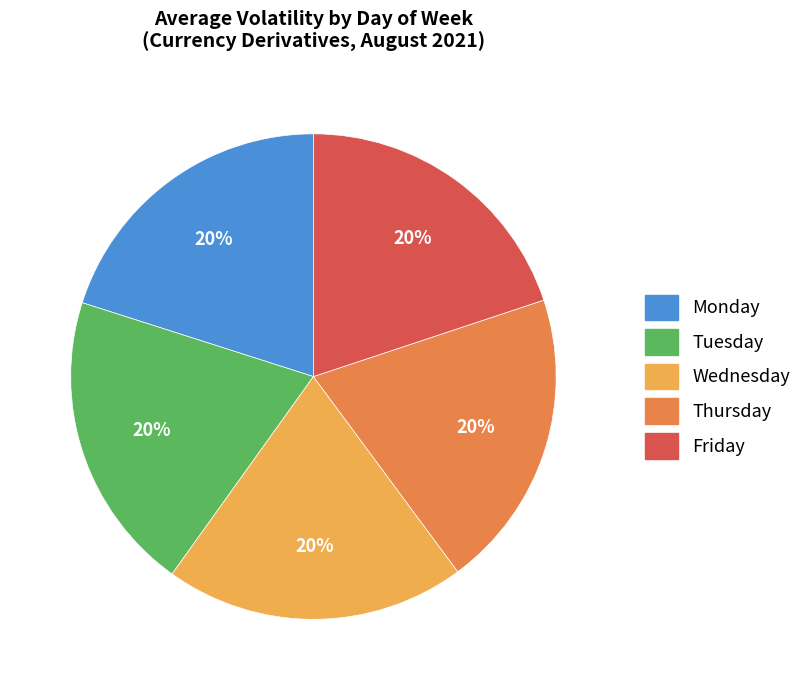

To the nearest percent, what portion does Monday represent?

20%